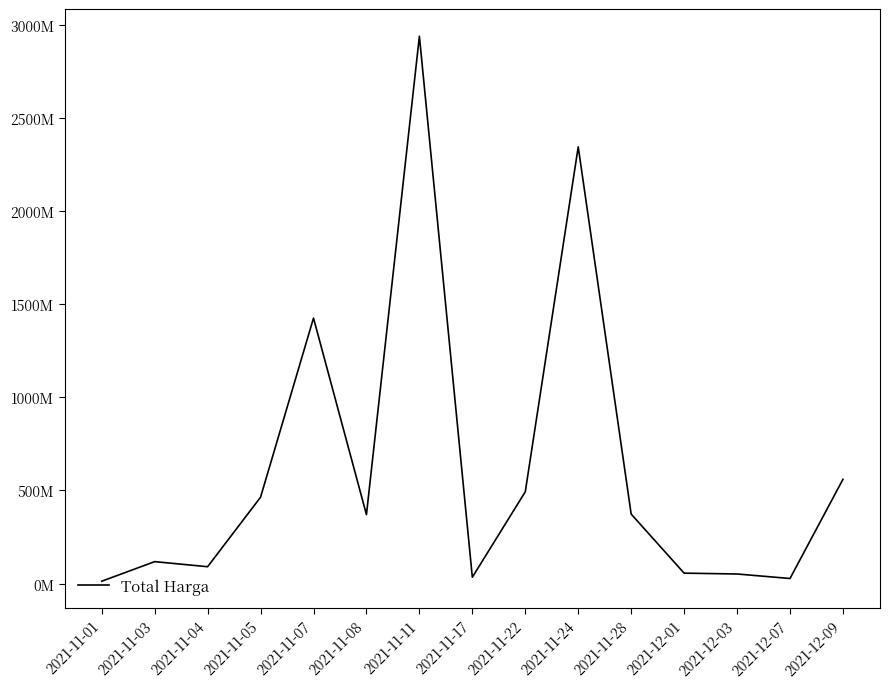

Does the chart have visible grid lines?

No